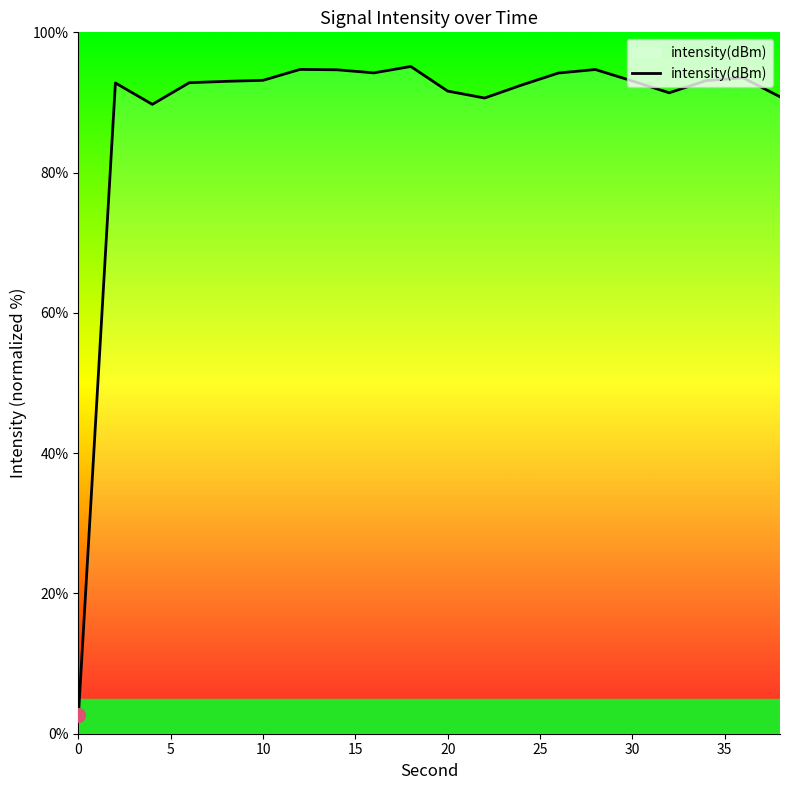

What is the difference between the maximum and minimum values?

92.4